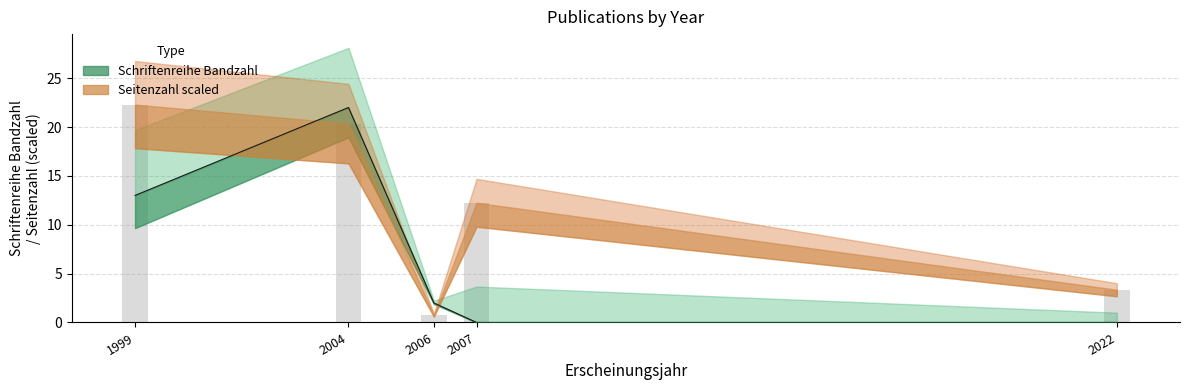

Reading left to right, what are all the values shown in this chart?

Schriftenreihe Bandzahl: 1999=13.0	2004=22.0	2006=2.0	2007=0.0	2022=0.0
Seitenzahl_numeric: 1999=22.3	2004=20.4	2006=0.8	2007=12.2	2022=3.4